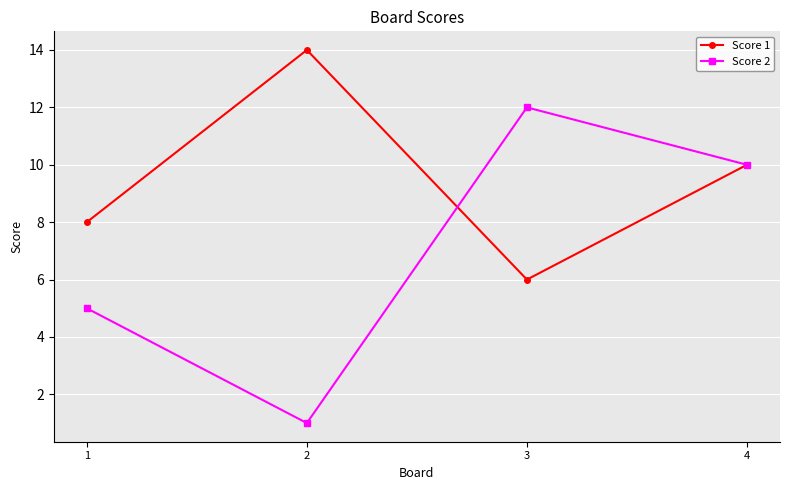

Is this an area chart (filled region under the line)?

No